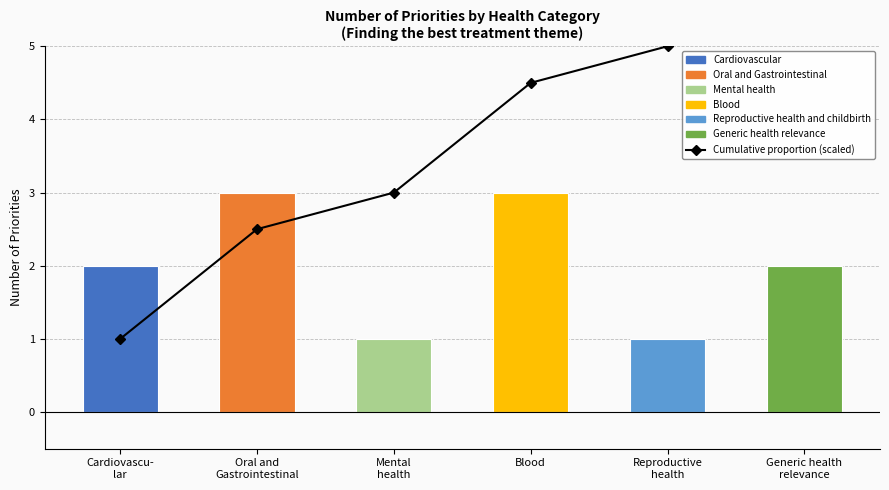

The chart shows a value of 3.0 at Mental
health. True or false?

True